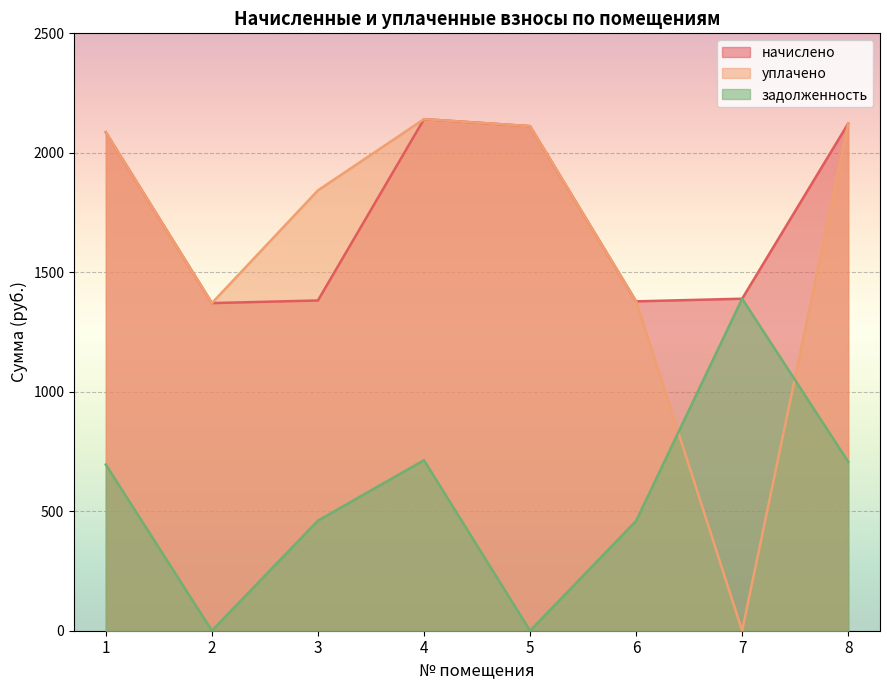

What is the average value of the уплачено series?

1631.7